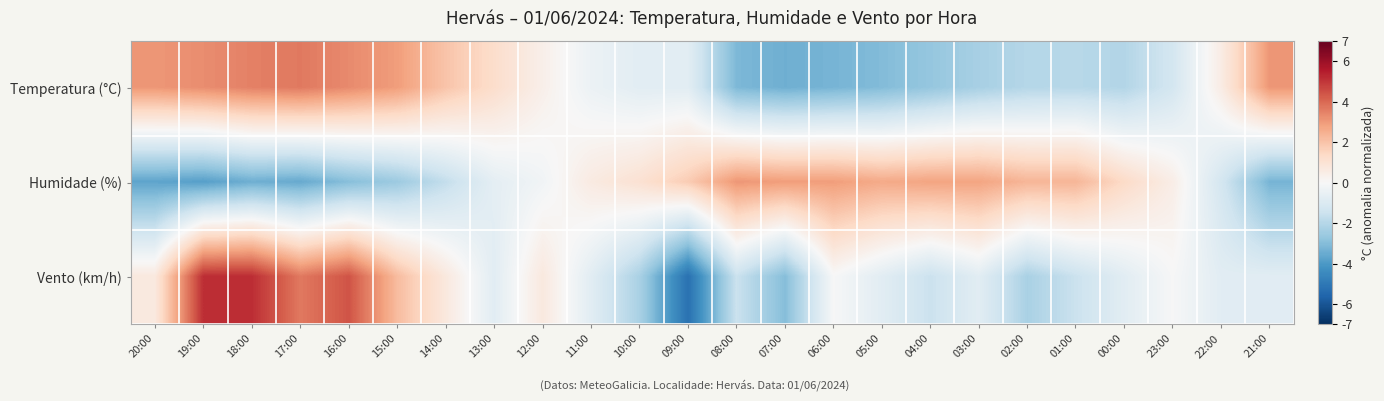

Reading left to right, what are all the values shown in this chart?

Temperatura (°C): 20:00=3.1	19:00=3.3	18:00=3.5	17:00=3.7	16:00=3.3	15:00=2.9	14:00=2.0	13:00=1.2	12:00=0.4	11:00=-0.4	10:00=-0.8	09:00=-0.8	08:00=-3.1	07:00=-3.4	06:00=-3.2	05:00=-3.0	04:00=-2.7	03:00=-2.3	02:00=-2.0	01:00=-2.0	00:00=-2.1	23:00=-1.3	22:00=0.5	21:00=3.1
Humidade (%): 20:00=-3.7	19:00=-3.8	18:00=-3.4	17:00=-3.5	16:00=-3.0	15:00=-2.5	14:00=-1.7	13:00=-0.7	12:00=-0.2	11:00=0.6	10:00=1.1	09:00=1.8	08:00=3.1	07:00=2.9	06:00=2.9	05:00=2.6	04:00=2.8	03:00=2.8	02:00=2.3	01:00=2.3	00:00=1.3	23:00=0.5	22:00=-1.2	21:00=-3.3
Vento (km/h): 20:00=0.7	19:00=5.2	18:00=5.2	17:00=3.7	16:00=4.4	15:00=2.2	14:00=0.7	13:00=-0.8	12:00=0.7	11:00=-0.8	10:00=-2.3	09:00=-5.2	08:00=-1.5	07:00=-3.0	06:00=-0.0	05:00=-0.8	04:00=-1.5	03:00=-0.8	02:00=-2.3	01:00=-1.5	00:00=-0.8	23:00=-0.0	22:00=-0.8	21:00=-0.8